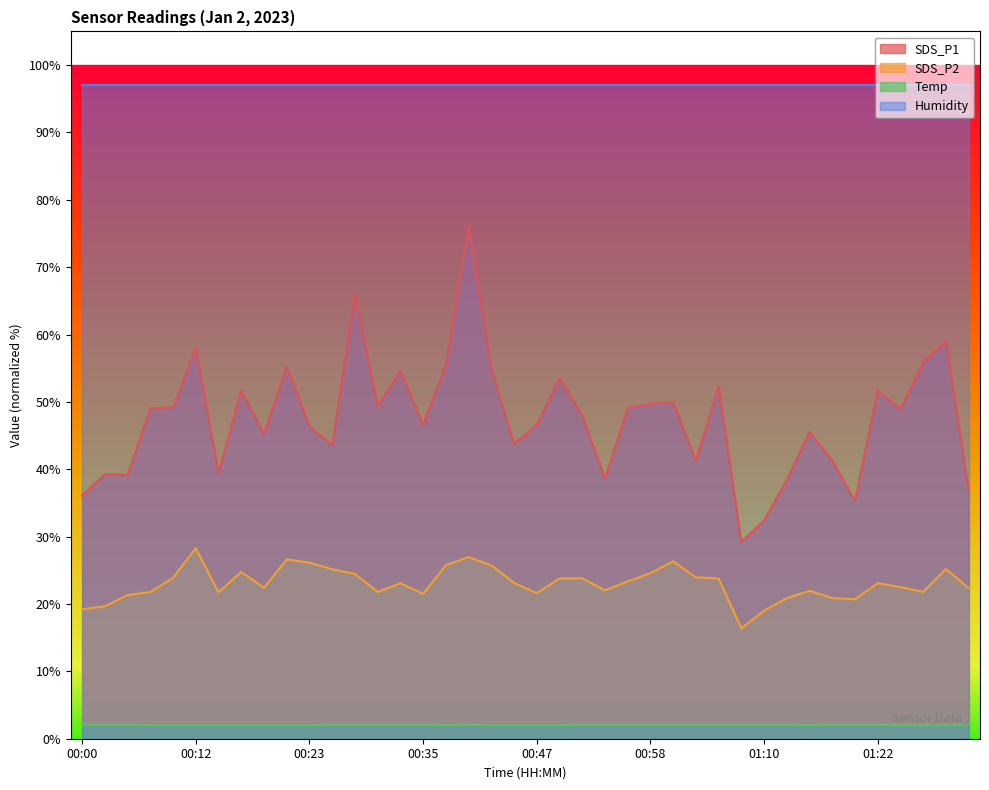

Where is the first local minimum for SDS_P2?

00:14